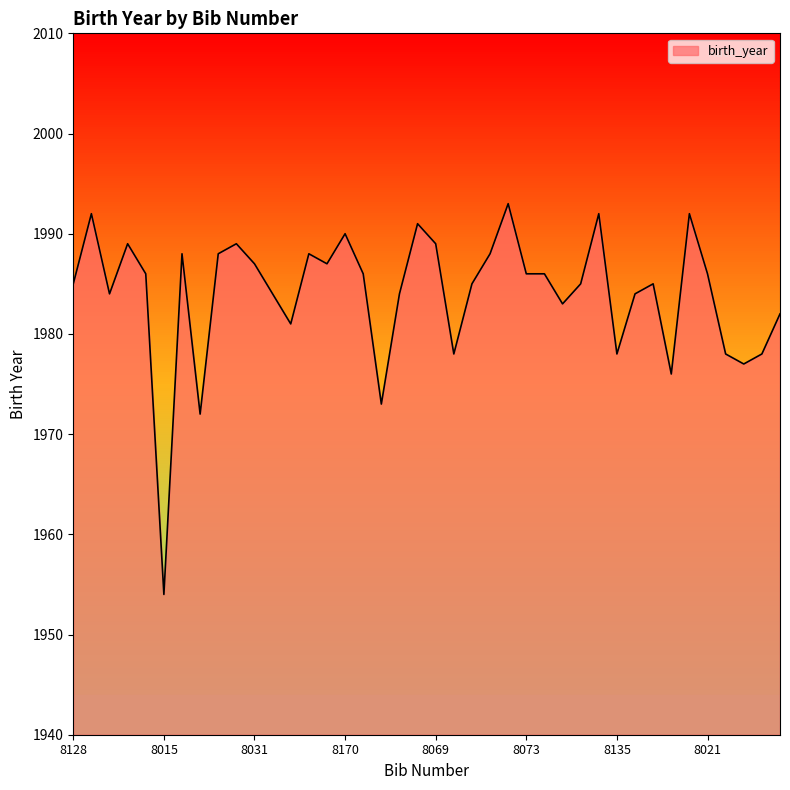

Reading left to right, transcribe all the data shown in this chart.

1985	1992	1984	1989	1986	1954	1988	1972	1988	1989	1987	1984	1981	1988	1987	1990	1986	1973	1984	1991	1989	1978	1985	1988	1993	1986	1986	1983	1985	1992	1978	1984	1985	1976	1992	1986	1978	1977	1978	1982